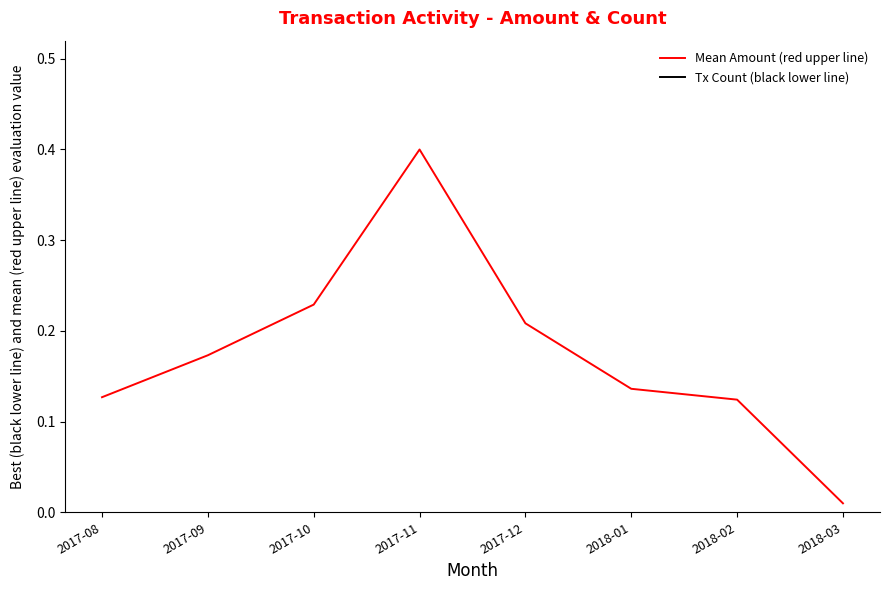

At which category does Tx Count (black lower line) reach its first local peak?

2017-09